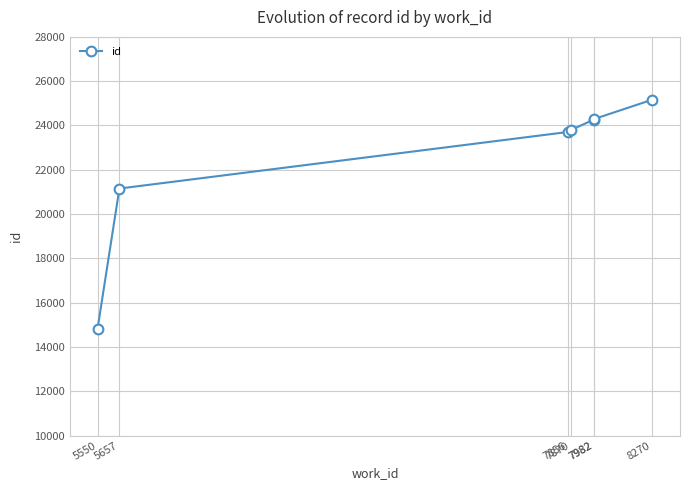

How many data points are above 23794?

3